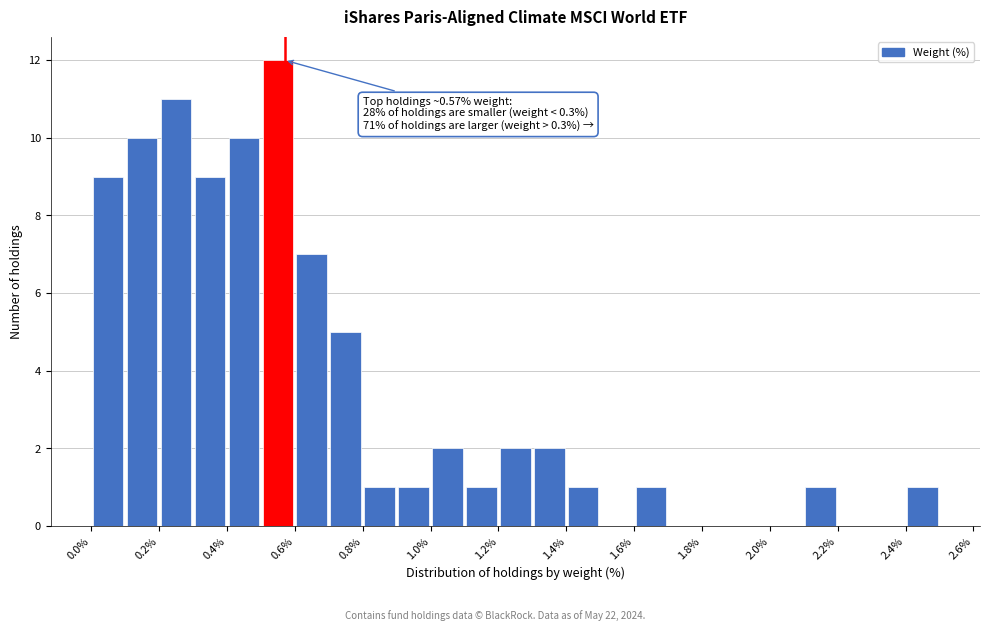

Which range on the x-axis has the tallest bar?

0.5 to 0.6